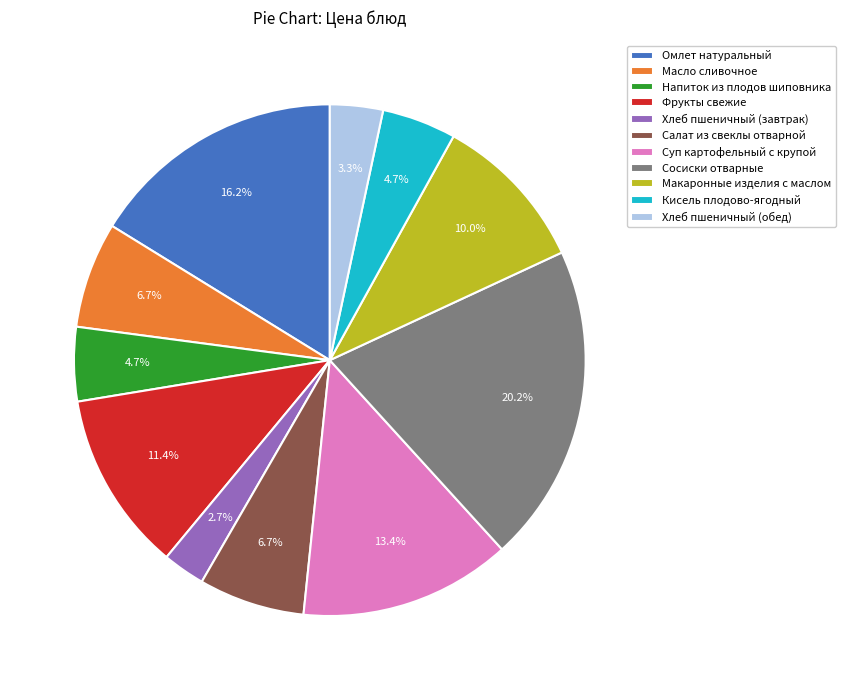

Between Напиток из плодов шиповника and Фрукты свежие, which is larger?

Фрукты свежие